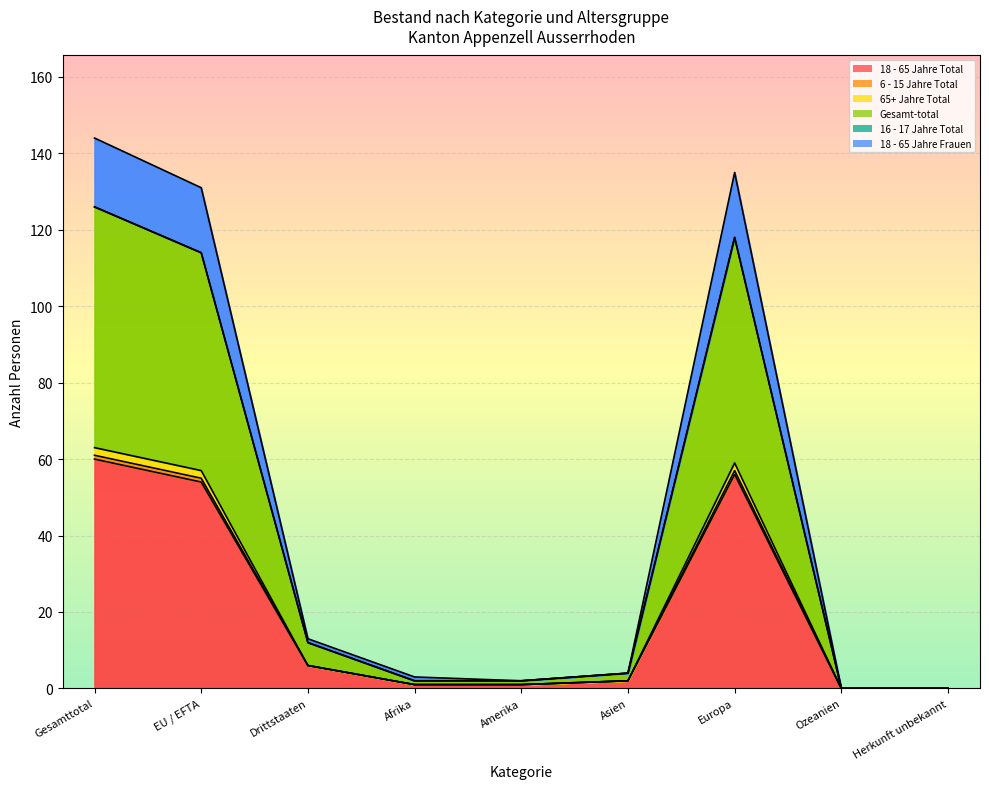

Is the value of 18 - 65 Jahre Frauen at Herkunft unbekannt greater than the value of 18 - 65 Jahre Total at EU / EFTA?

No